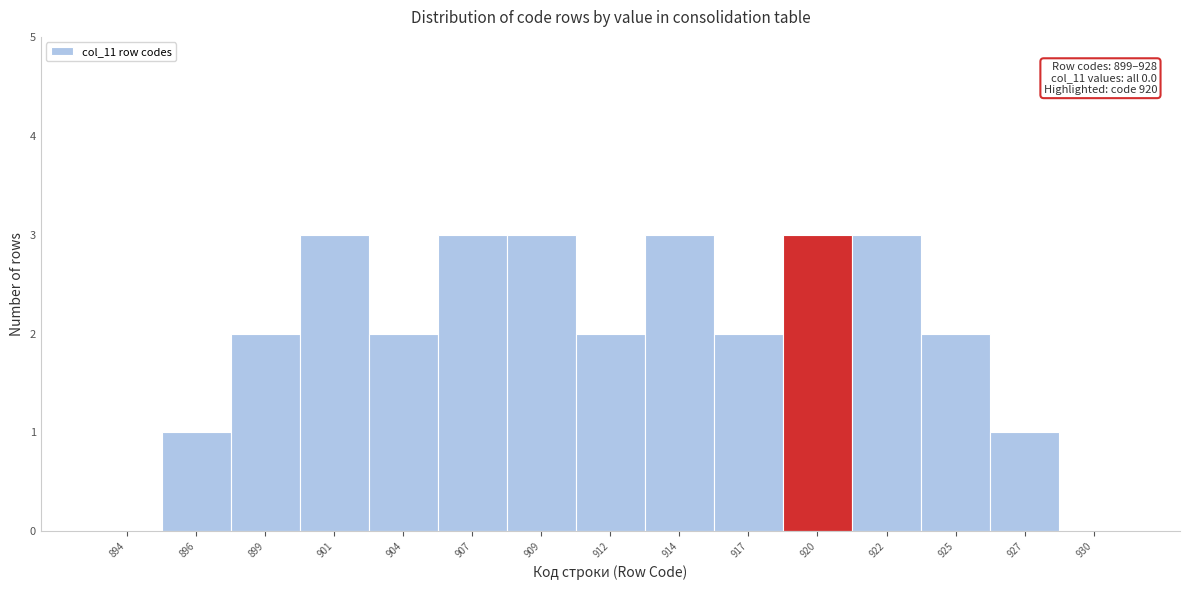

Reading left to right, what are all the values shown in this chart?

894=0	896=1	899=2	901=3	904=2	907=3	909=3	912=2	914=3	917=2	920=3	922=3	925=2	927=1	930=0